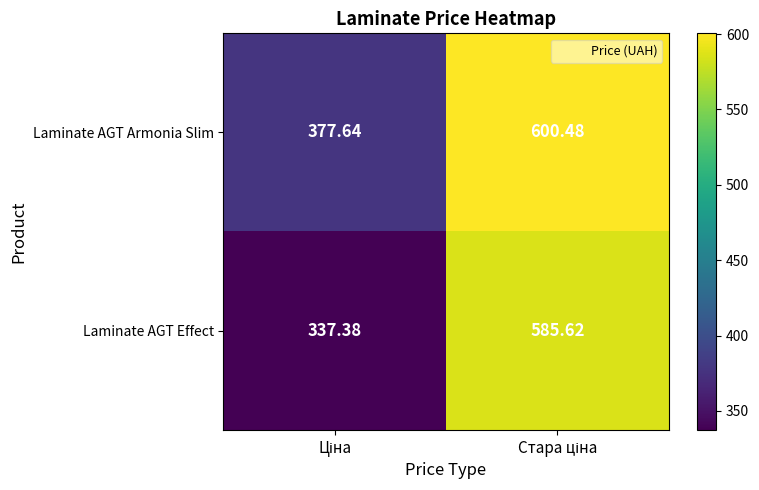

Which series has the largest total across all categories?

Laminate AGT Armonia Slim